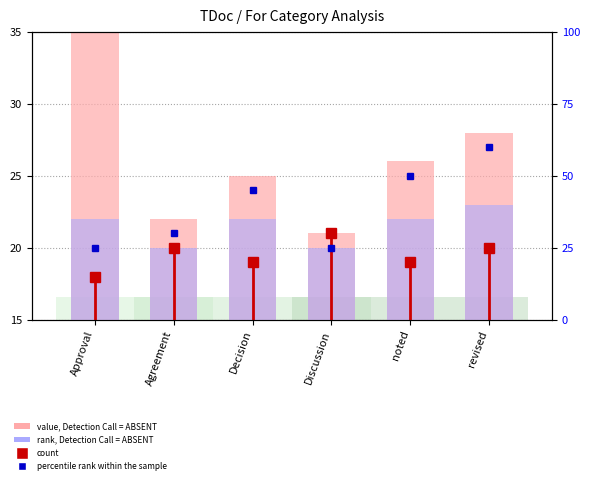

The value of rank, Detection Call = ABSENT at Agreement is 4. True or false?

False